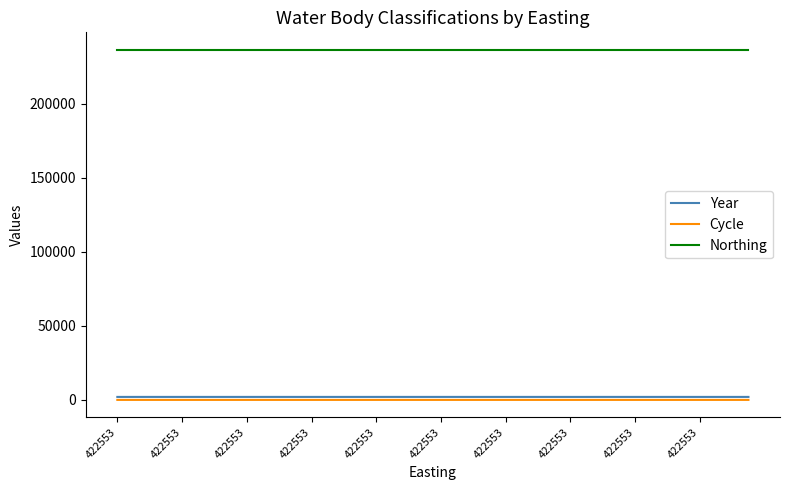

True or false: Year and Northing cross at least once.

False